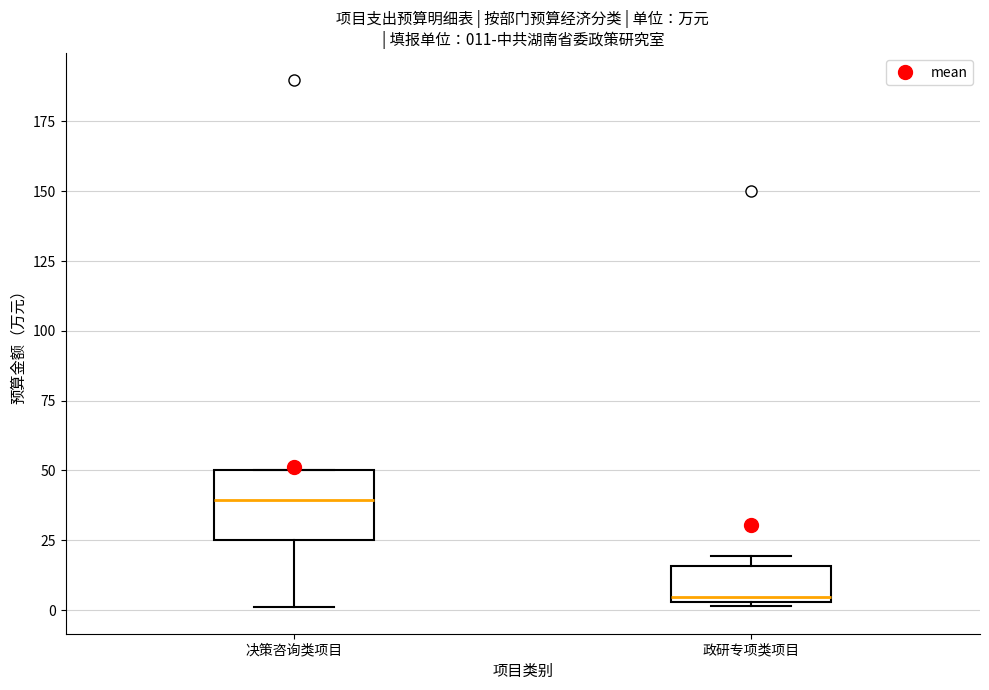

Comparing the boxes themselves (not the whiskers), which one is the tallest?

决策咨询类项目